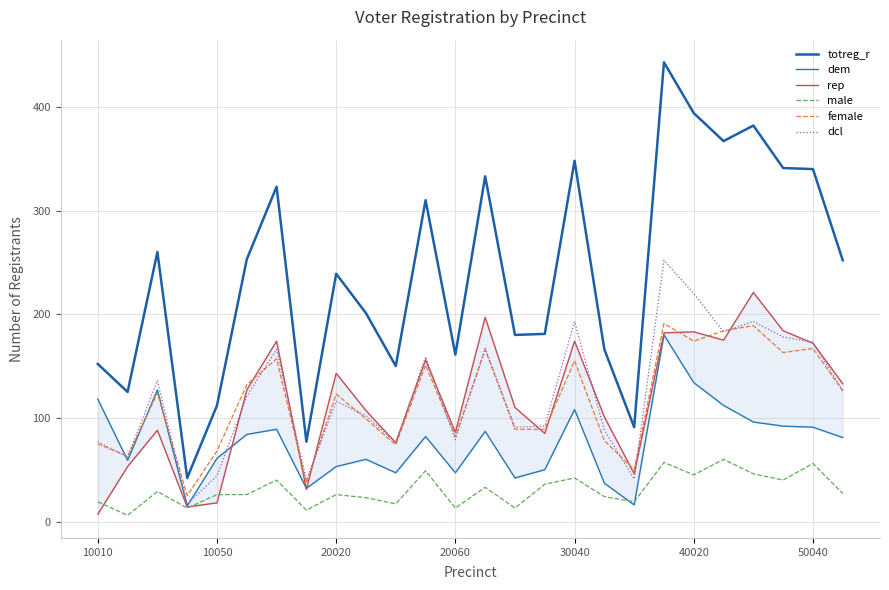

Does the chart display data point markers on the line(s)?

No